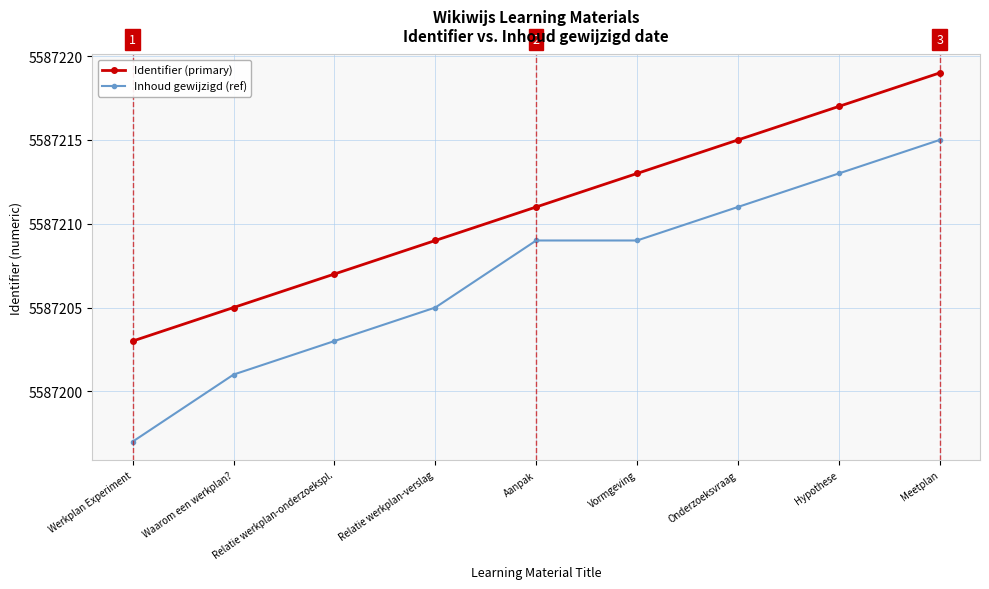

The value of Identifier (primary) at Aanpak is 8288603. True or false?

False